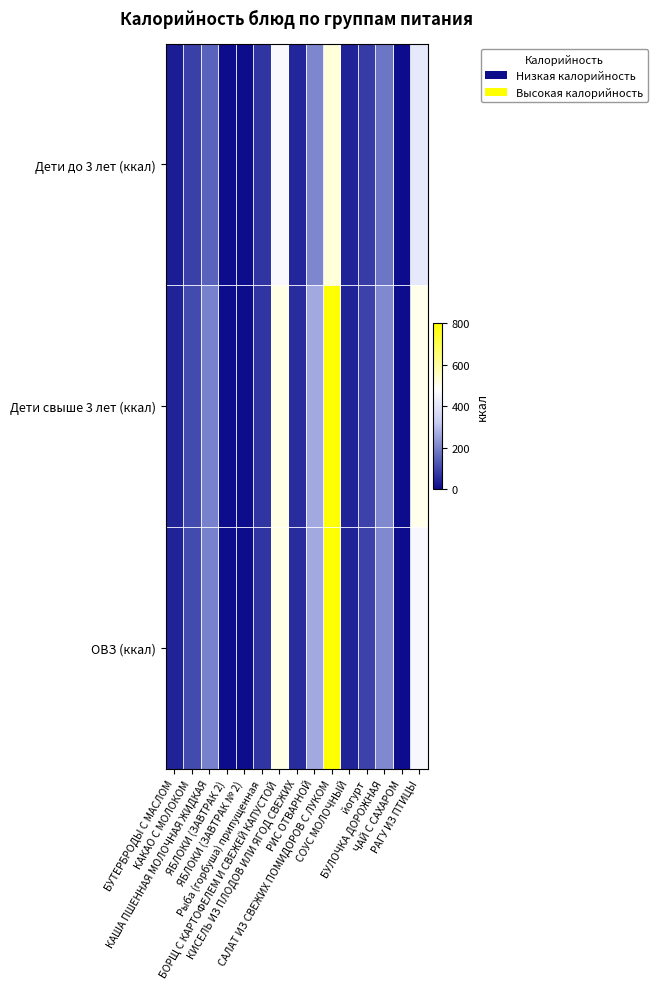

Which series has the widest spread of values?

Дети свыше 3 лет (ккал)